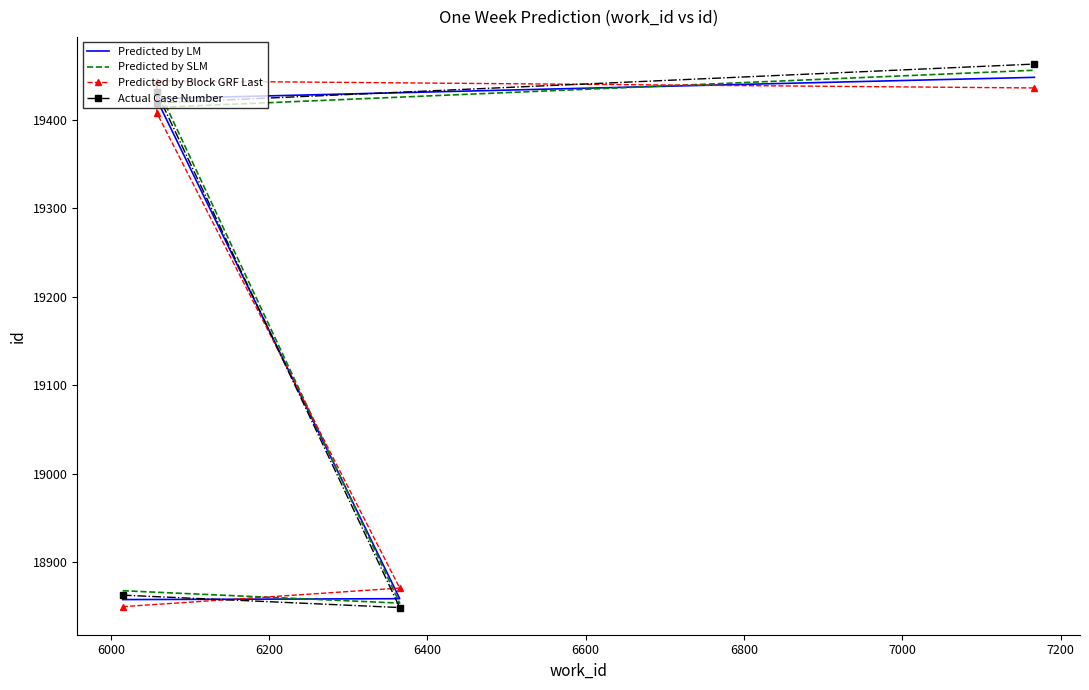

How many lines are shown in the chart?

4